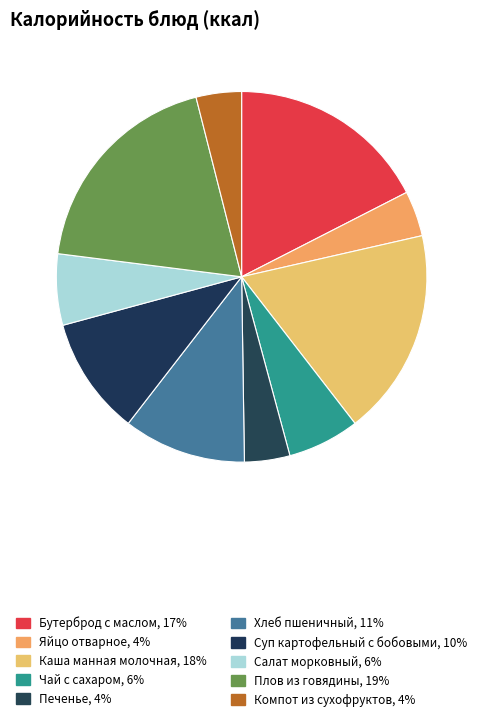

How many segments does this pie chart have?

10